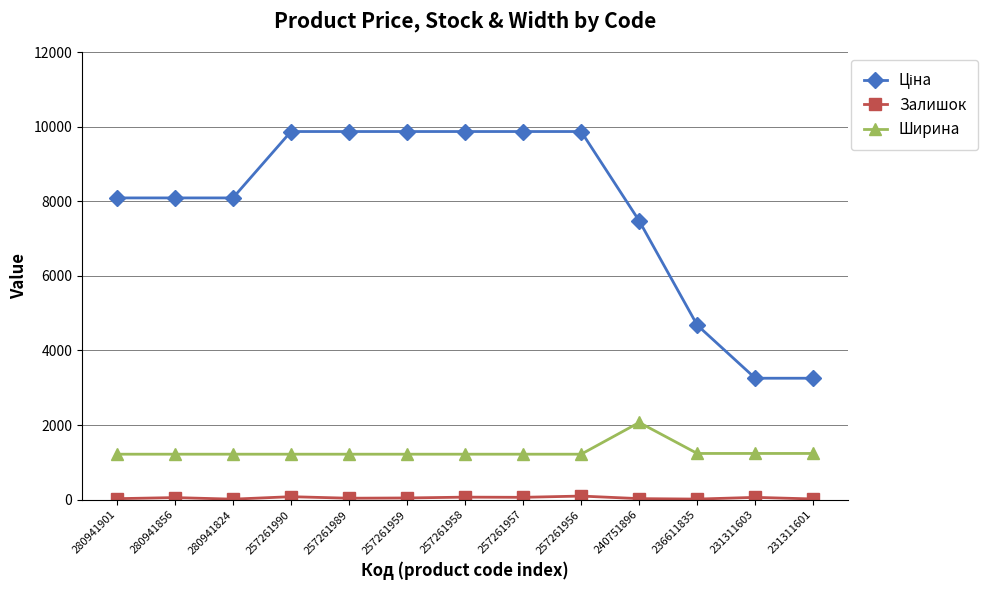

What is the greatest value displayed?

9868.4